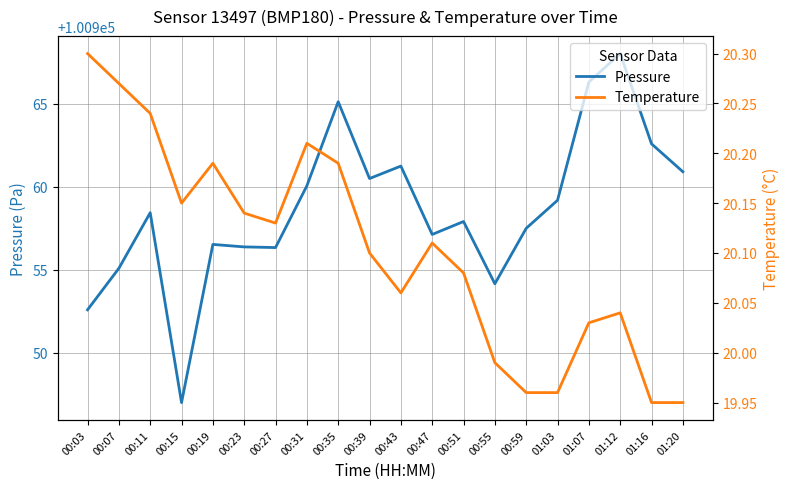

True or false: Temperature and Pressure cross at least once.

False